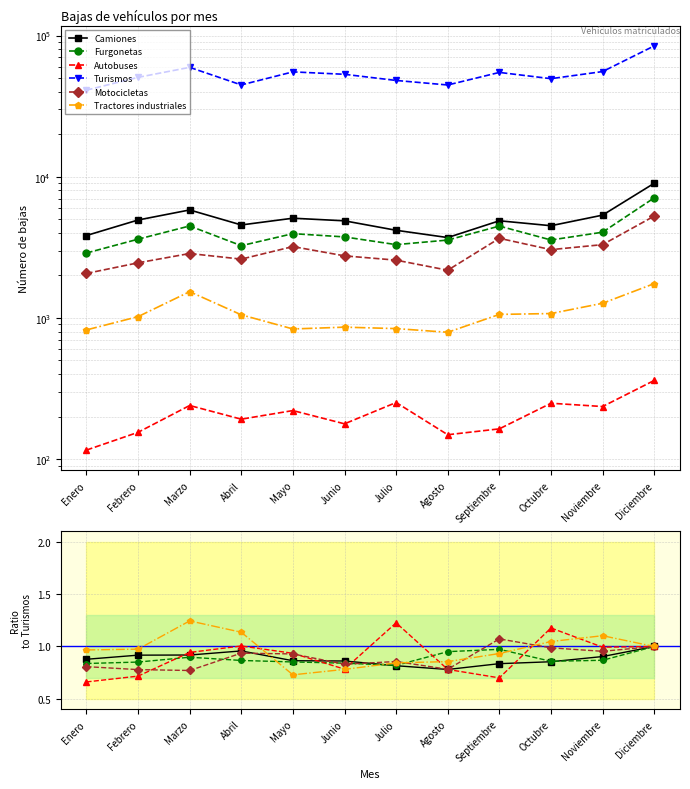

Is it true that Furgonetas equals 0.9 at Marzo?

True